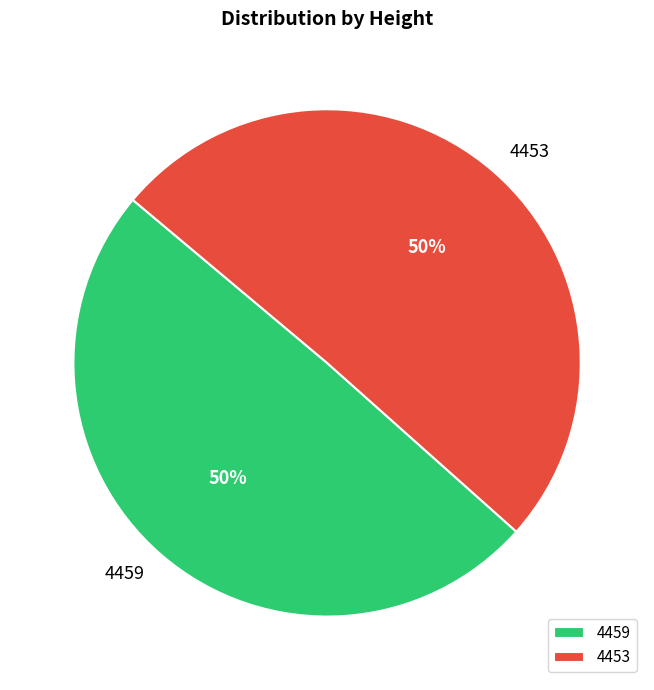

True or false: 4453 accounts for 58% of the total.

False